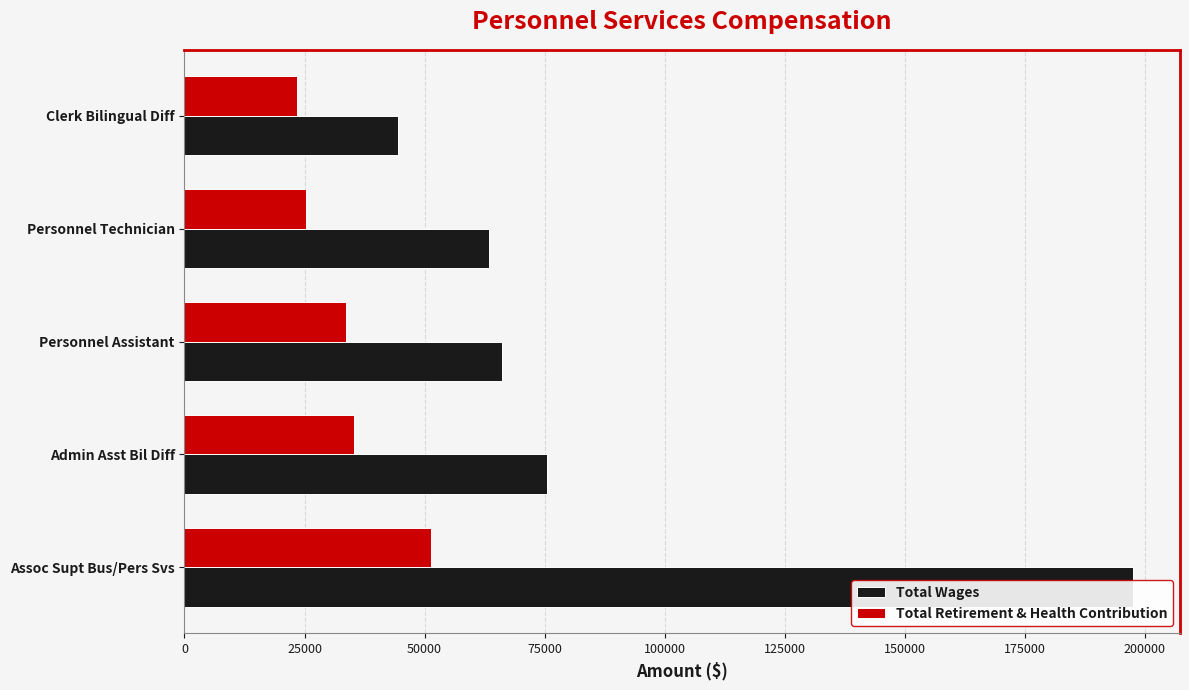

What are all the series names shown in the legend?

Total Wages, Total Retirement & Health Contribution